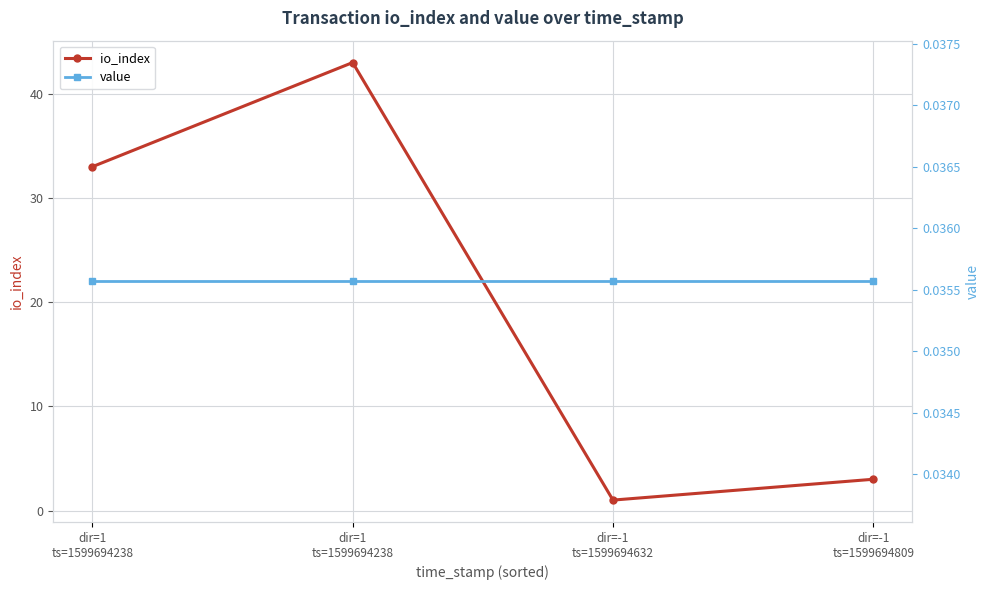

What is the label of the 2nd point from the right?

dir=-1
ts=1599694632